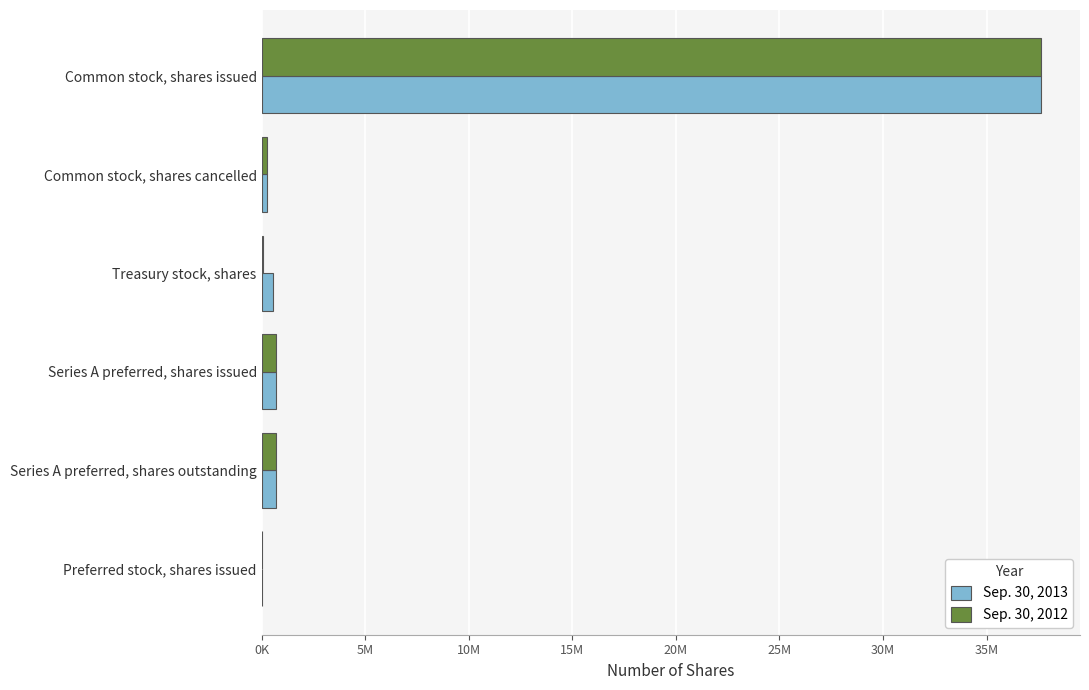

What are all the series names shown in the legend?

Sep. 30, 2013, Sep. 30, 2012